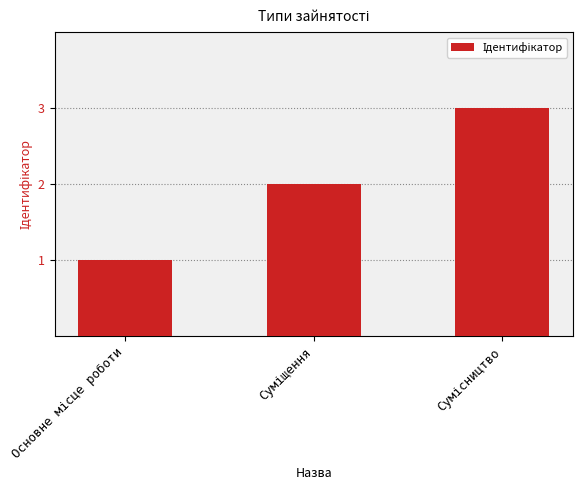

What is the sum of all values?

6